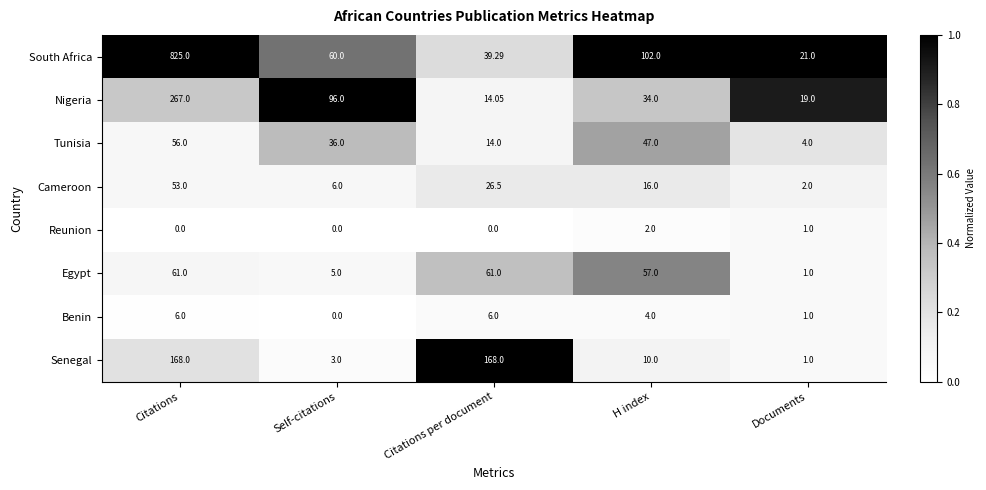

Rank the series at H index from lowest to highest value.

Reunion, Benin, Senegal, Cameroon, Nigeria, Tunisia, Egypt, South Africa